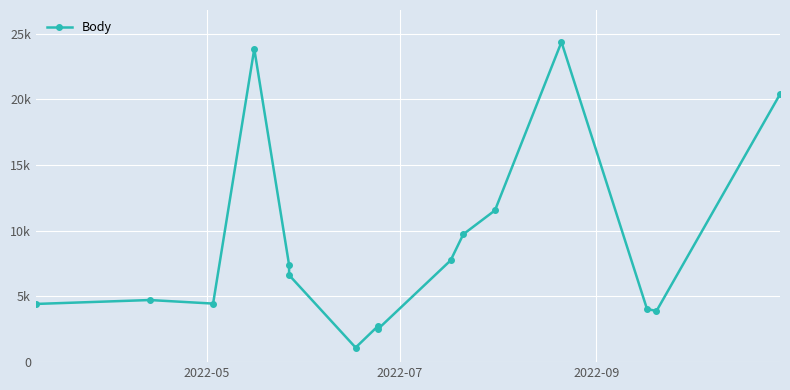

What is the value of the 8th point from the left?

2731